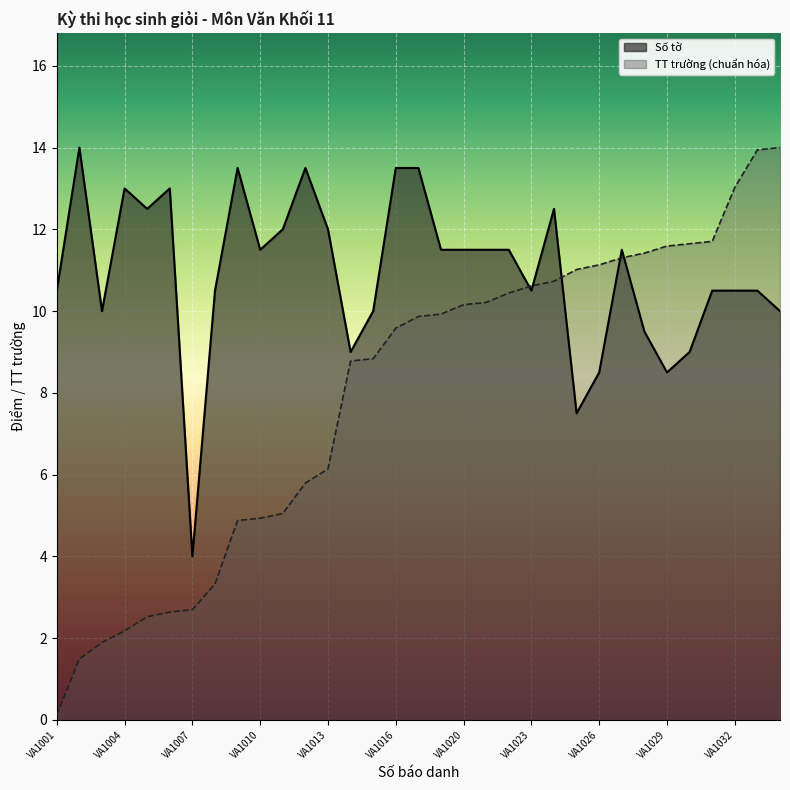

In Số tờ, how many points are higher than both neighbors (excluding endpoints)?

7